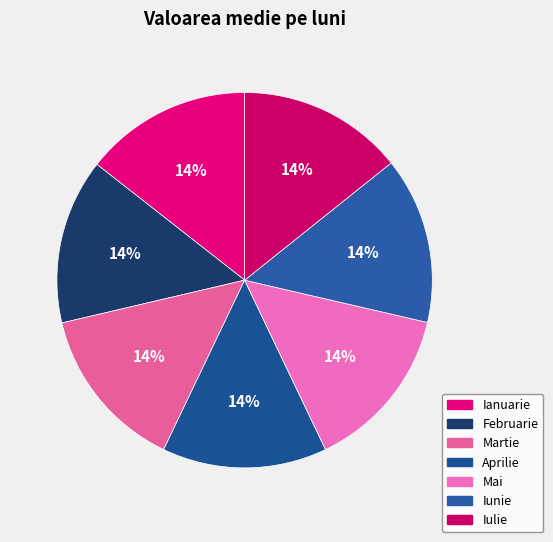

Is the sum of Martie and Aprilie greater than half?

No